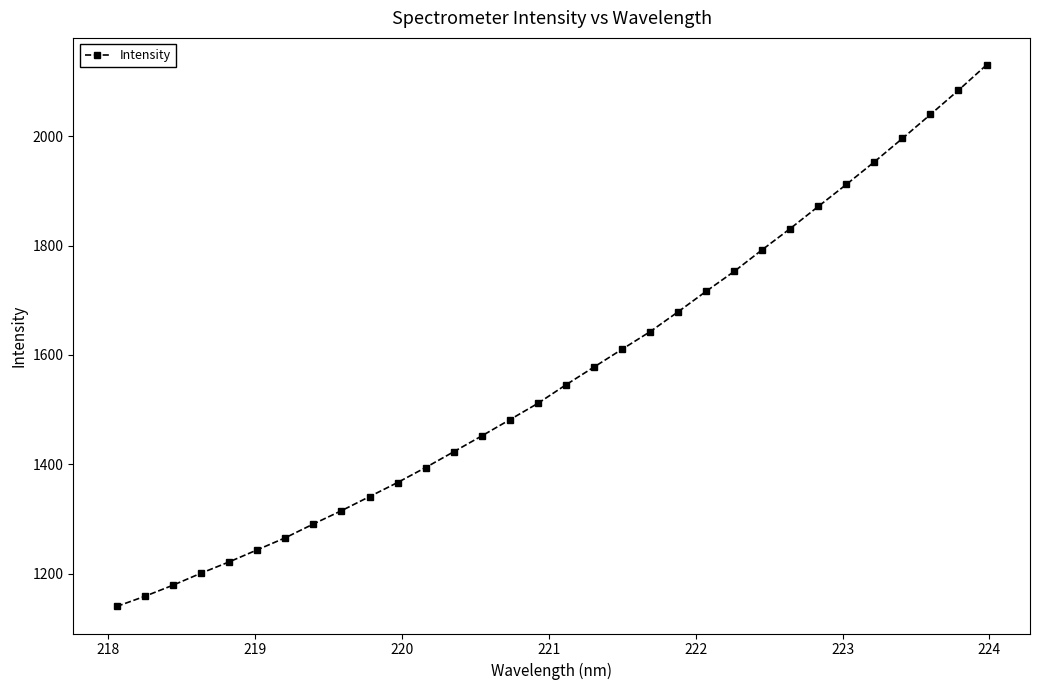

What is the value of the 3rd point from the left?

1178.8